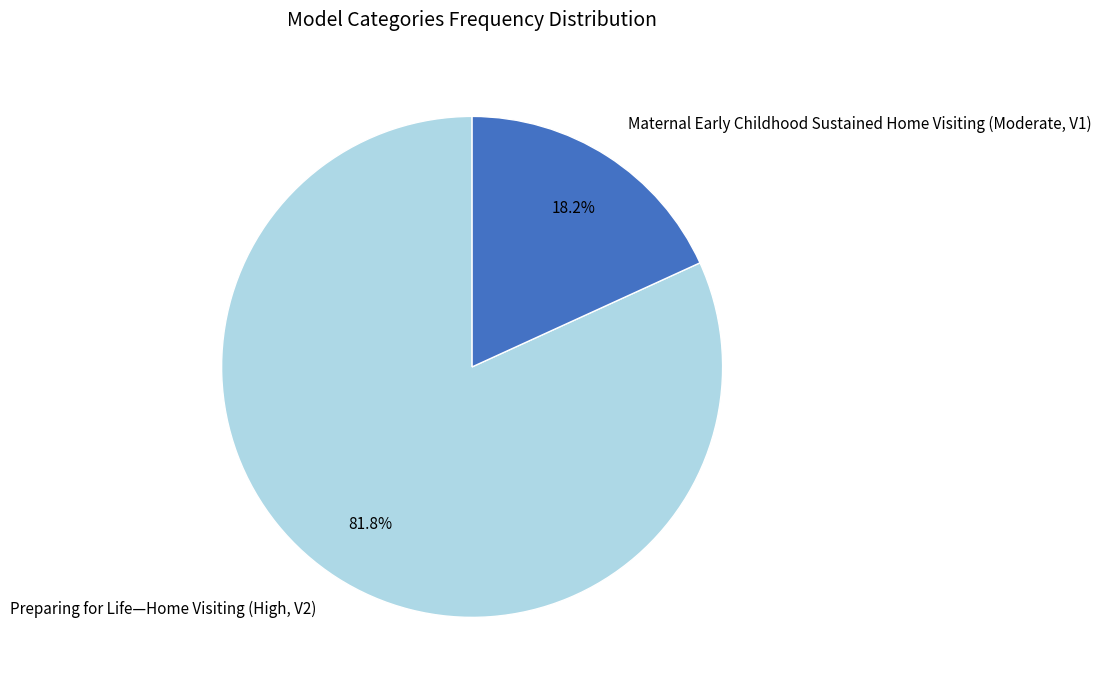

Does any single category account for the majority?

Yes